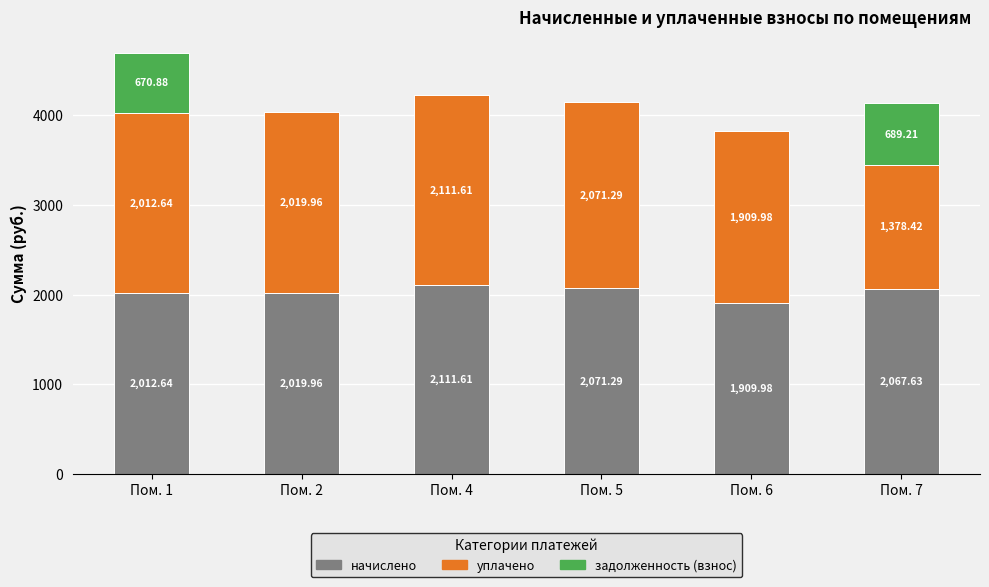

How many distinct data groups are displayed?

3